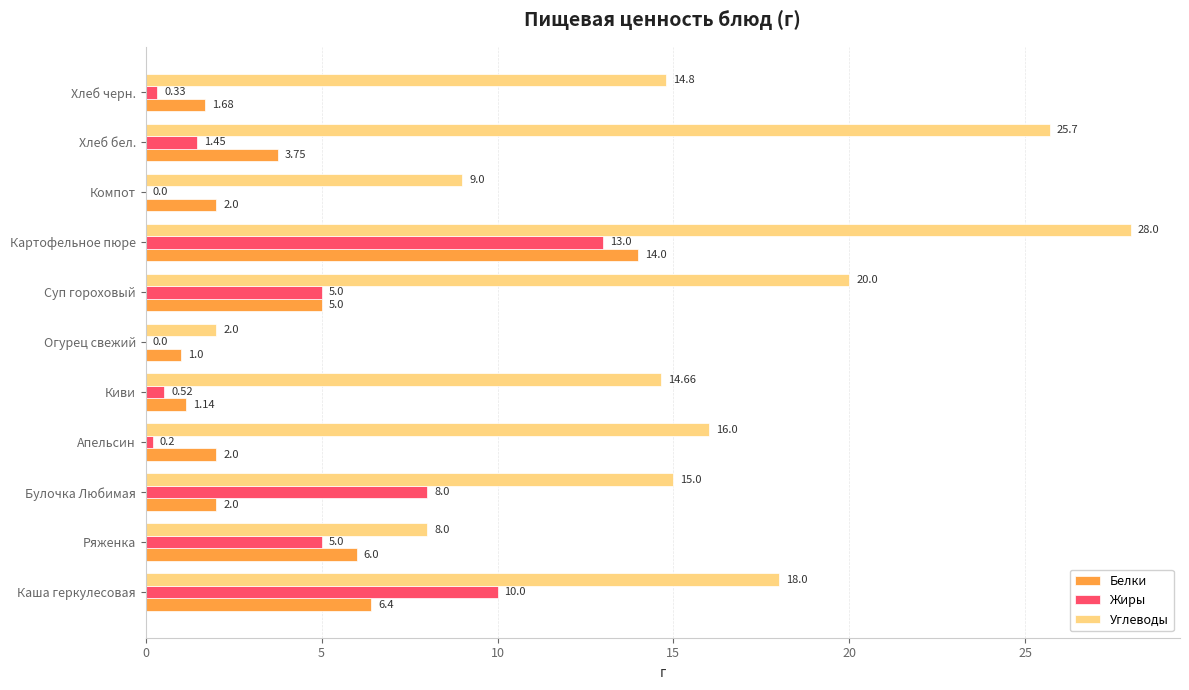

What is the sum of the Углеводы values at Ряженка and Хлеб черн.?

22.8